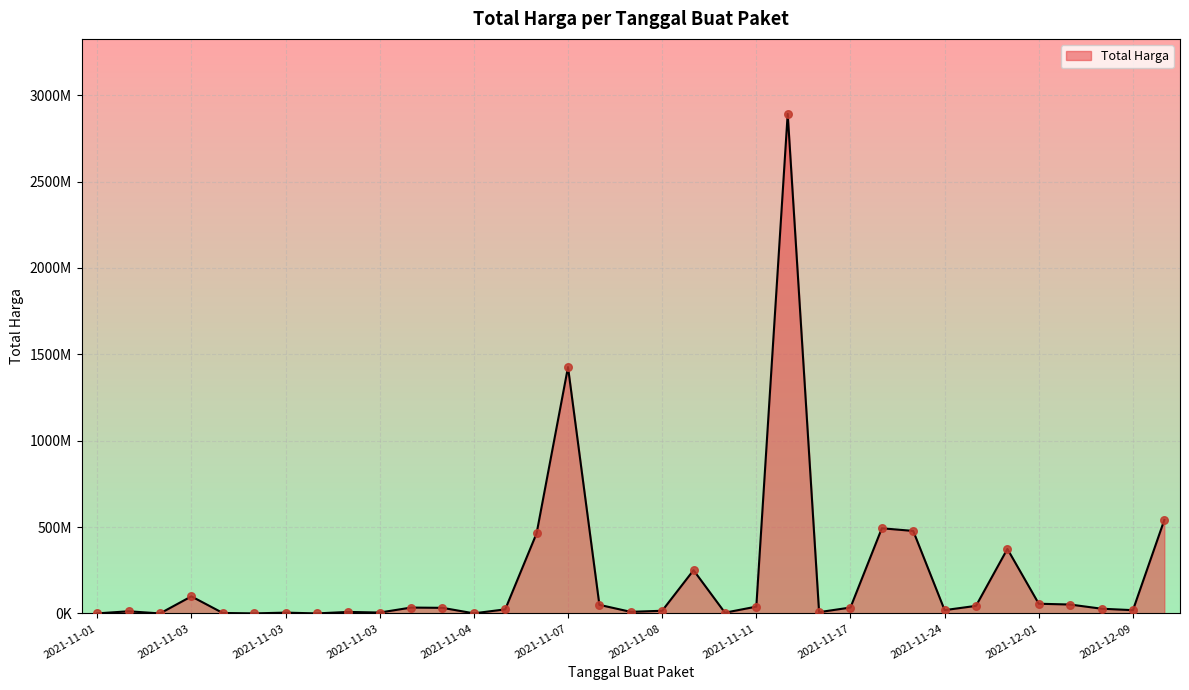

Does the chart have visible grid lines?

Yes